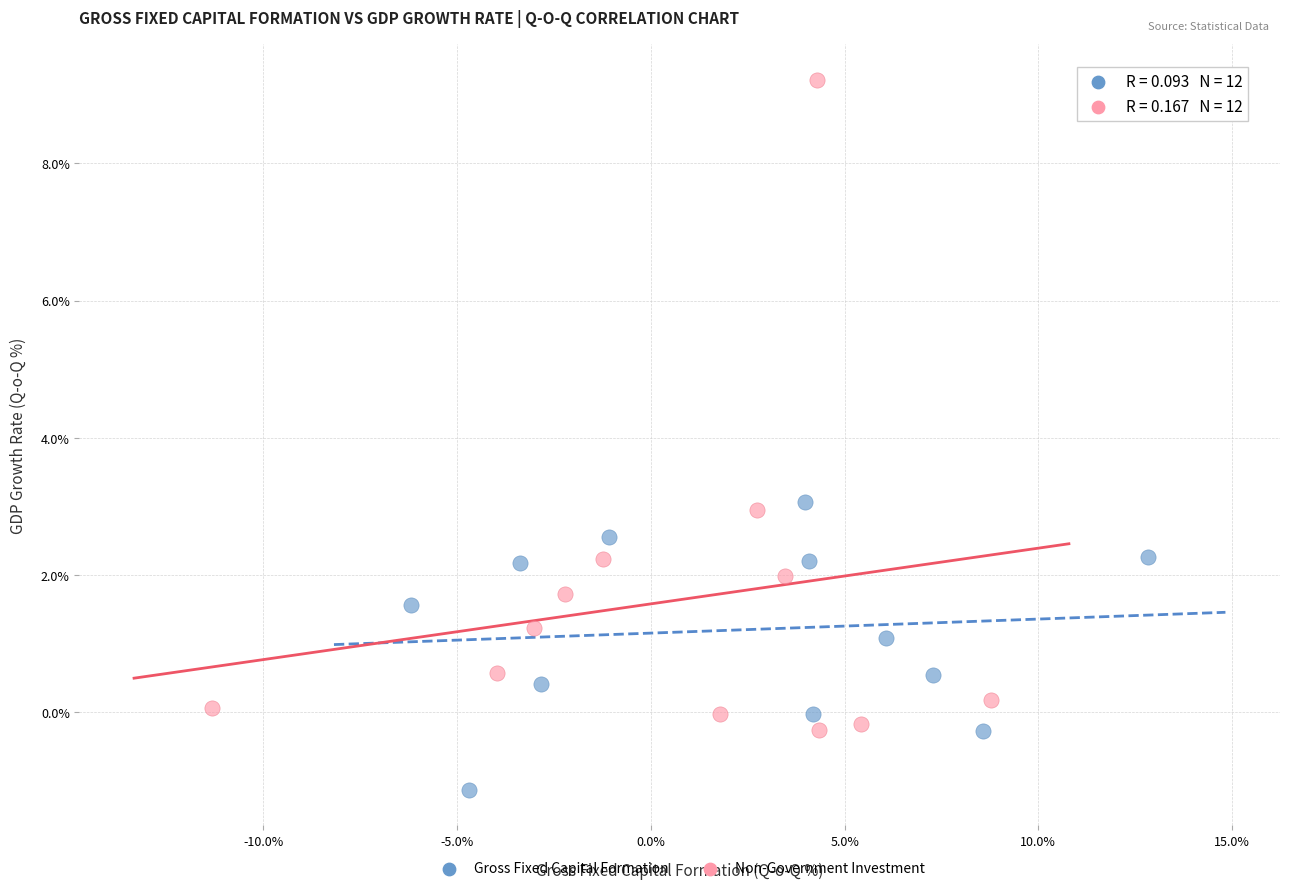

Which series contains the highest Y value?

Non-Government Investment